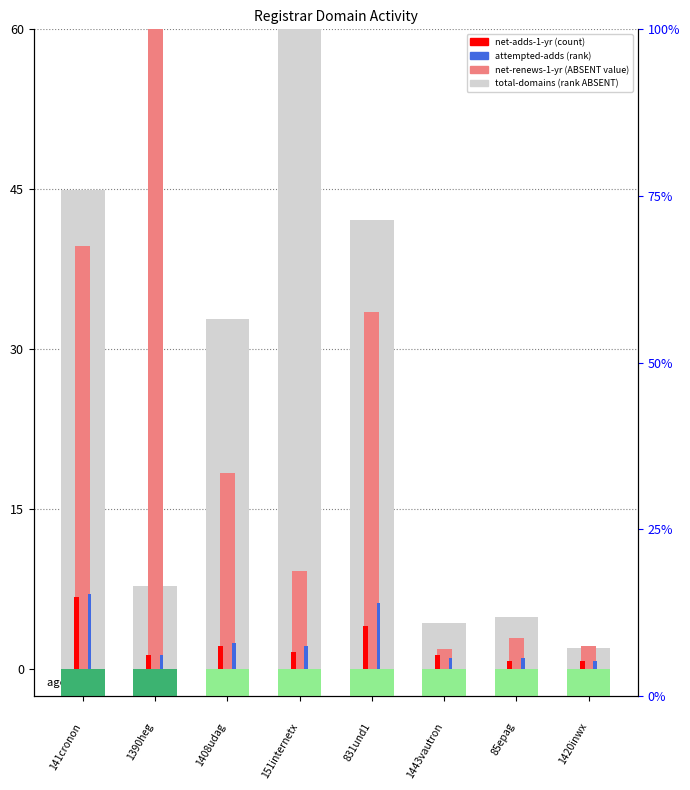

Which series has the largest range (max minus min)?

net-renews-1-yr